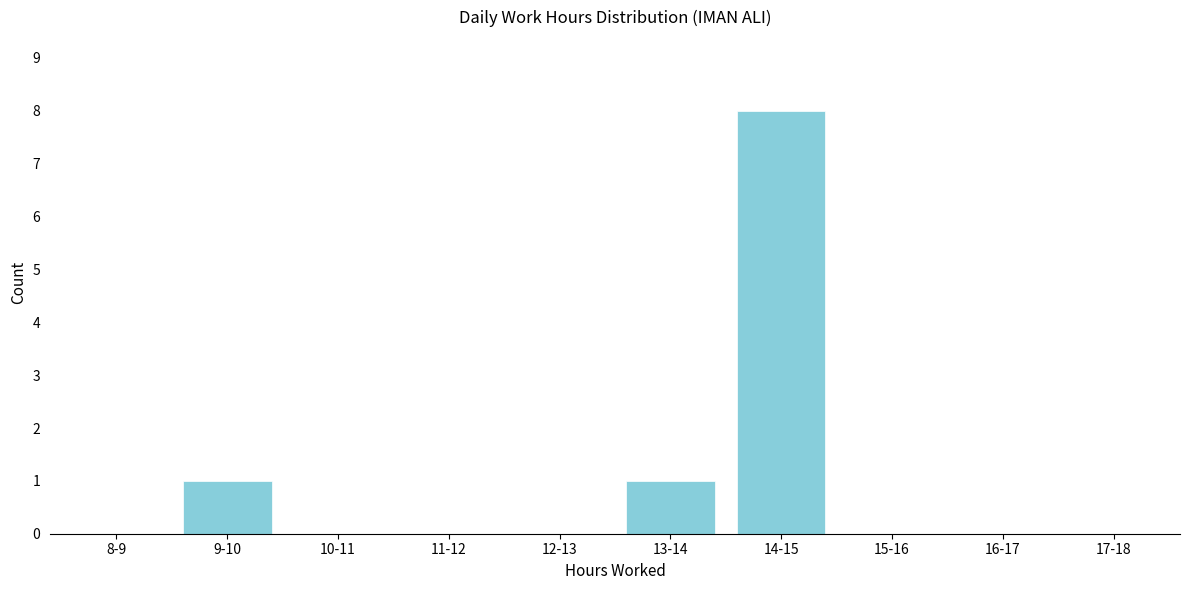

Reading left to right, extract all data points from this chart.

8-9=0	9-10=1	10-11=0	11-12=0	12-13=0	13-14=1	14-15=8	15-16=0	16-17=0	17-18=0